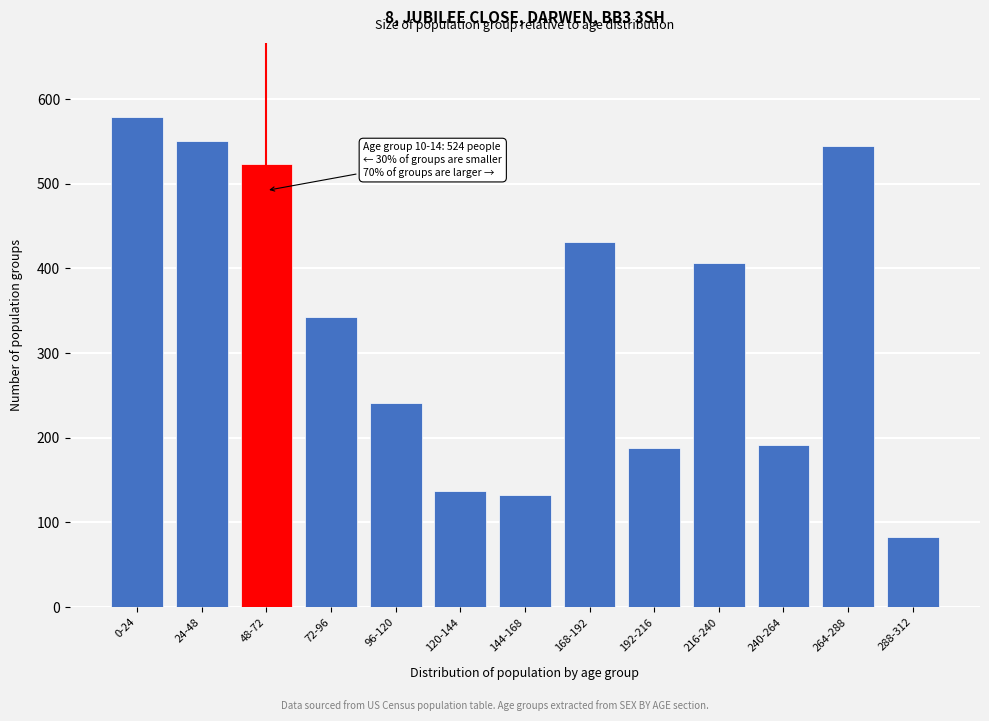

Reading right to left, transcribe all the data shown in this chart.

83	545	191	407	188	431	133	137	241	343	524	550	579